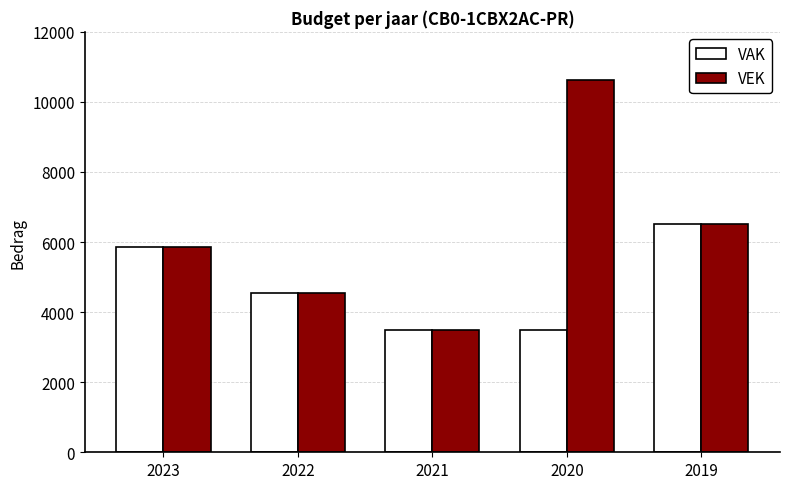

What is the spread (max minus min) of values at 2019?

11